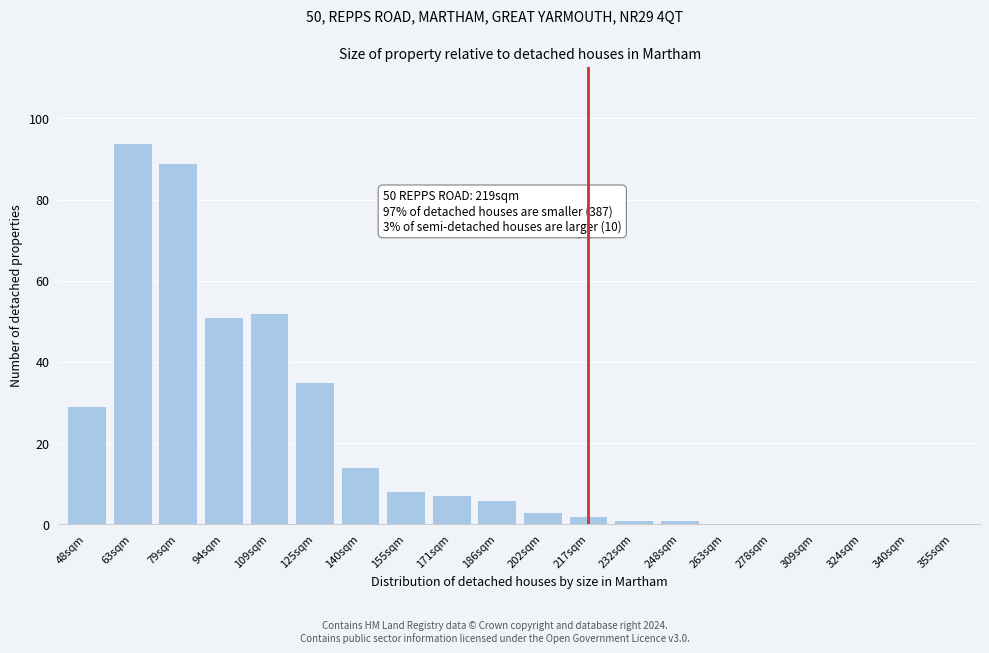

Reading left to right, what are all the values shown in this chart?

48sqm=29	63sqm=94	79sqm=89	94sqm=51	109sqm=52	125sqm=35	140sqm=14	155sqm=8	171sqm=7	186sqm=6	202sqm=3	217sqm=2	232sqm=1	248sqm=1	263sqm=0	278sqm=0	309sqm=0	324sqm=0	340sqm=0	355sqm=0